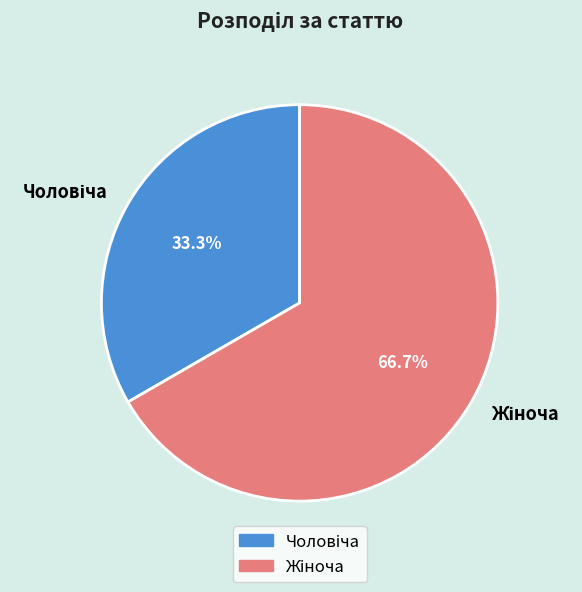

Does any single category account for the majority?

Yes